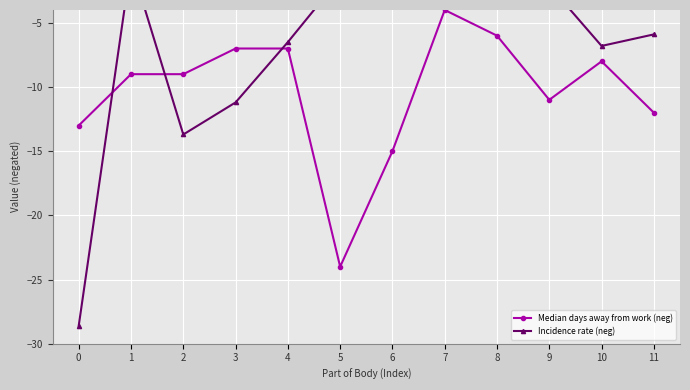

Reading right to left, transcribe all the data shown in this chart.

Median days away from work (neg): 11=-12.0	10=-8.0	9=-11.0	8=-6.0	7=-4.0	6=-15.0	5=-24.0	4=-7.0	3=-7.0	2=-9.0	1=-9.0	0=-13.0
Incidence rate (neg): 11=-5.9	10=-6.8	9=-2.1	8=-0.6	7=-0.2	6=-0.6	5=-1.5	4=-6.5	3=-11.2	2=-13.7	1=-0.4	0=-28.6